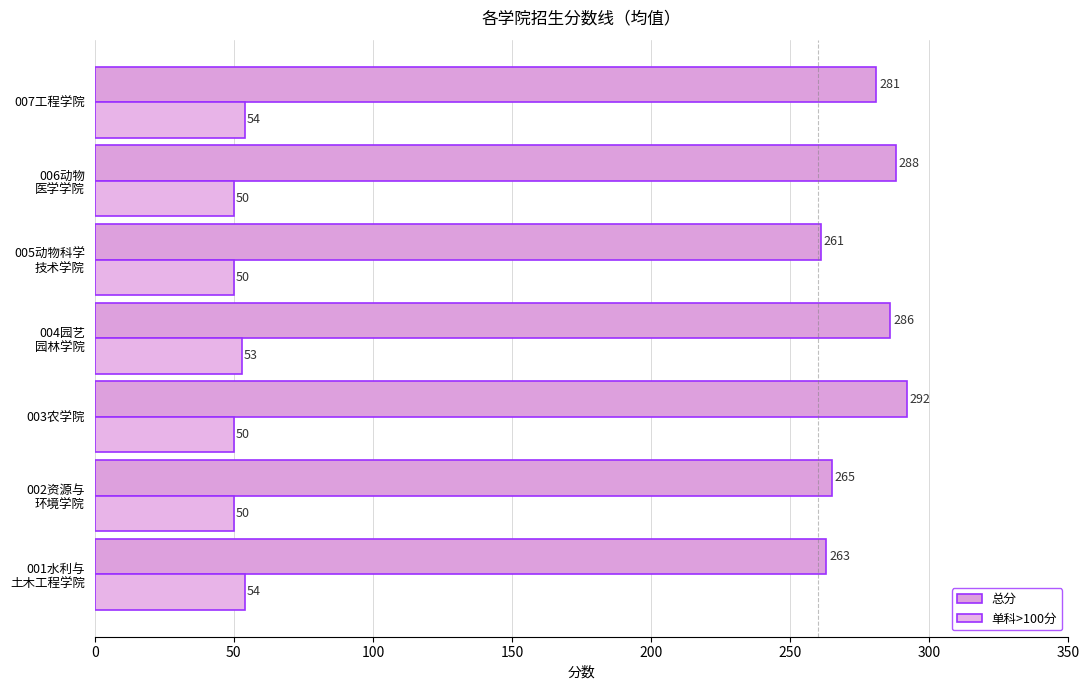

What position from the right is 007工程学院?

1